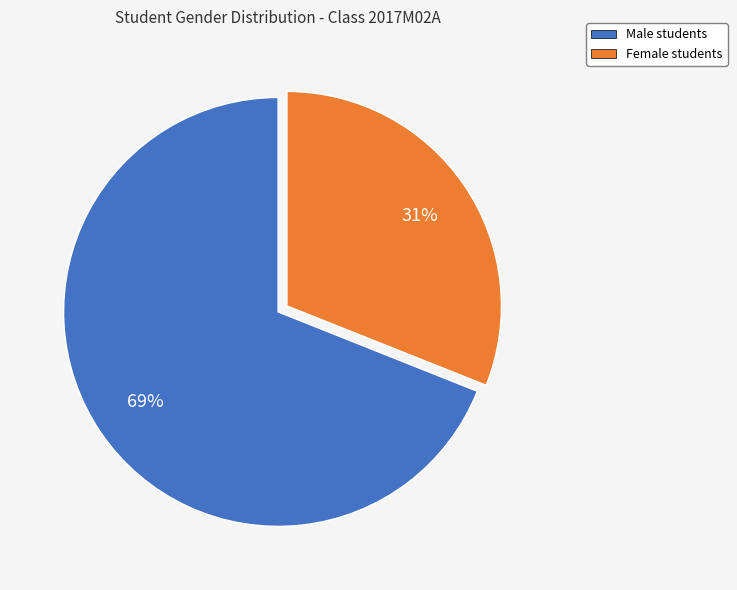

To the nearest percent, what is the difference between the largest and smallest slice percentages?

38%